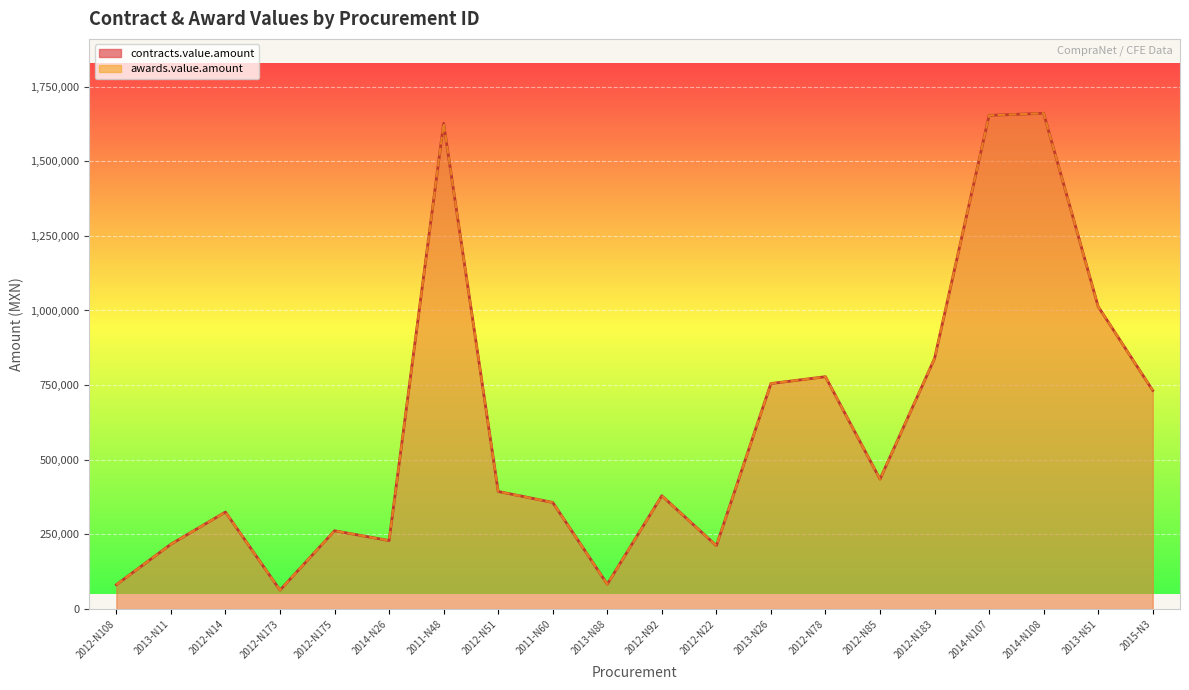

What is the label of the 18th point from the right?

2012-N14